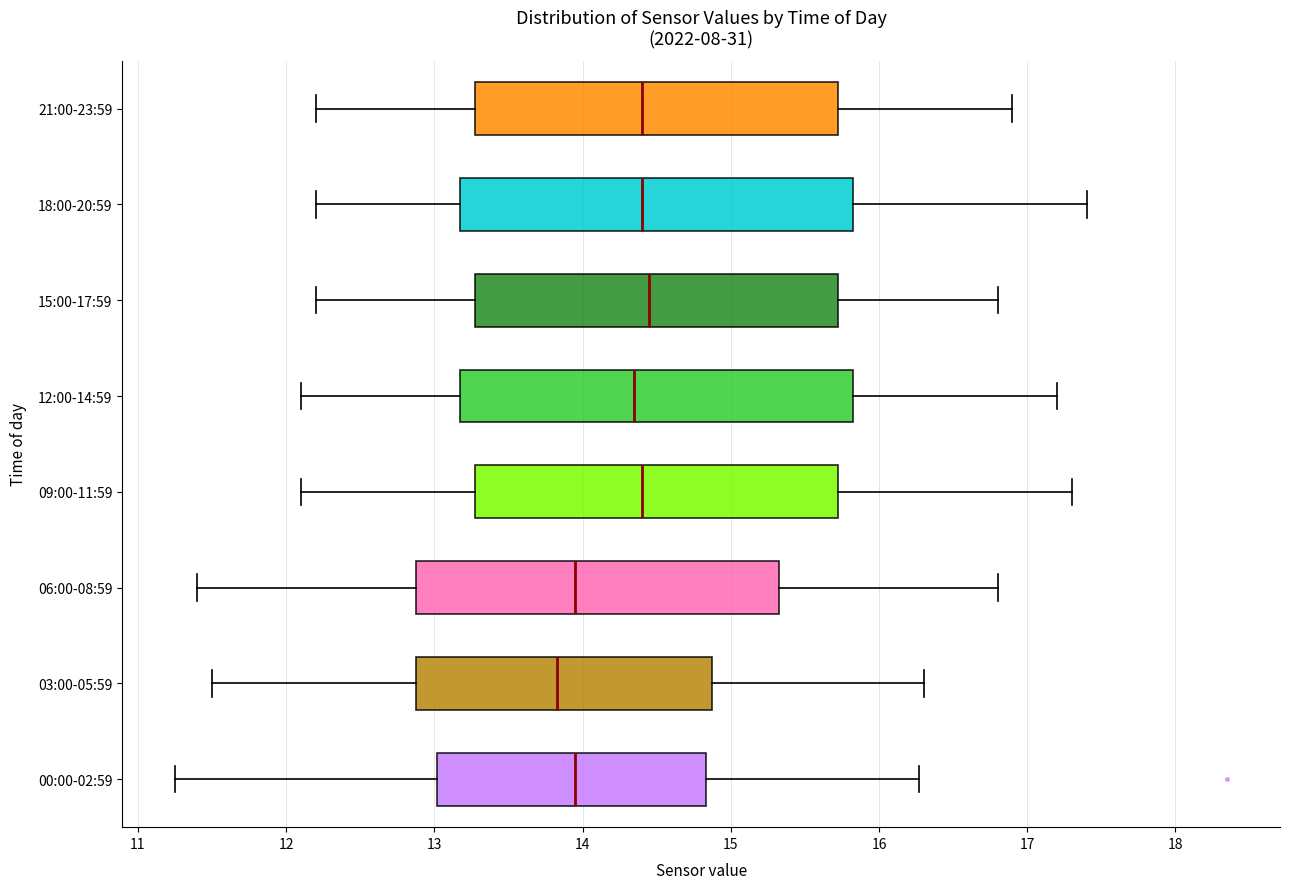

Where is the left edge of the box for 15:00-17:59 on the x-axis? The values are not printed on the chart, so give them approximately, as read against the axis.

13.3